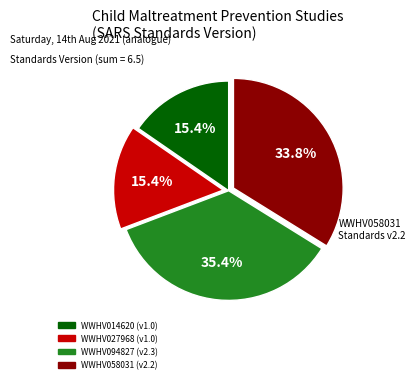

What percentage is NOT represented by WWHV027968?

84.6%